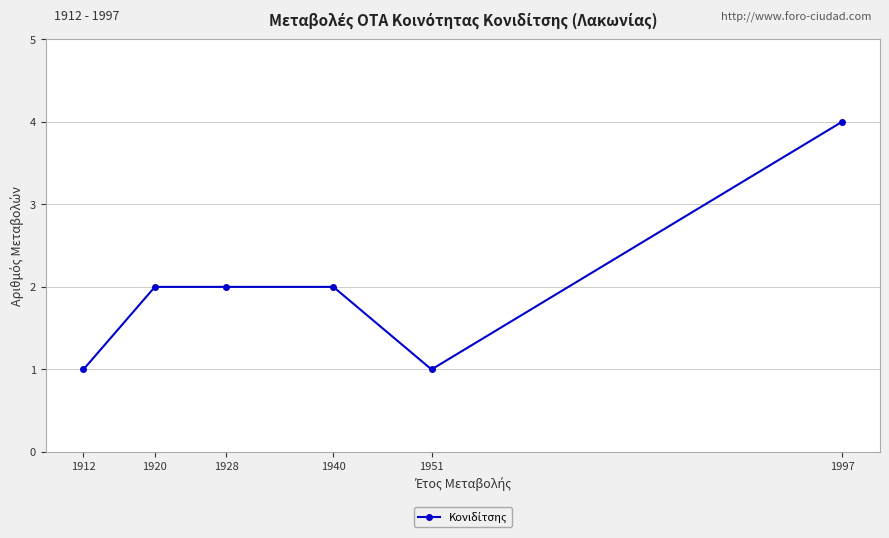

What is the maximum value shown in the chart?

4